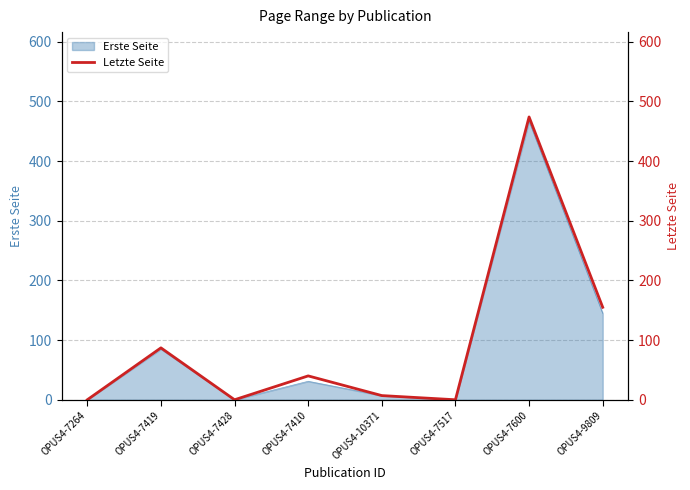

At which category does the chart reach its minimum across all series?

OPUS4-7264